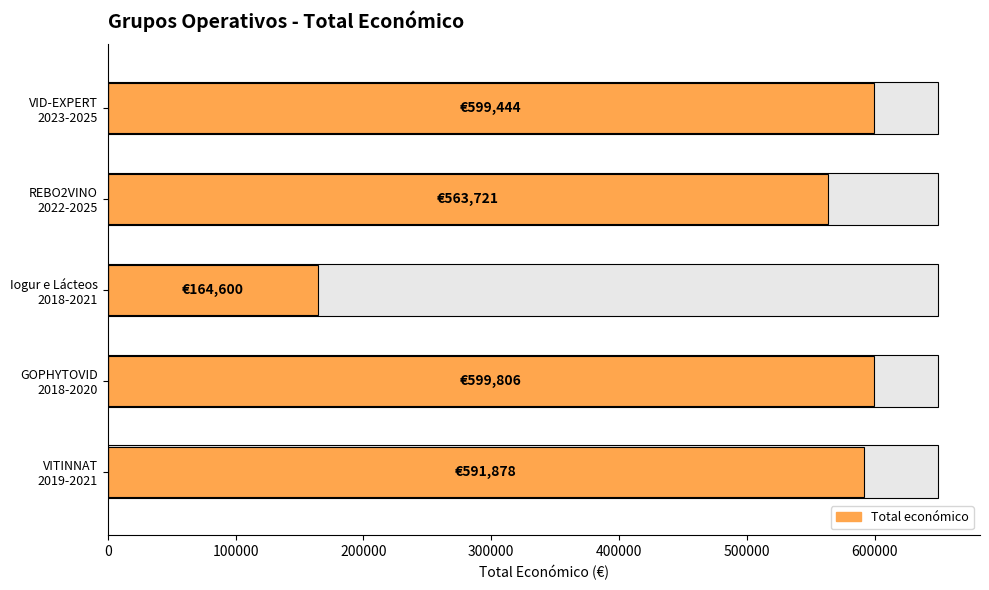

Reading left to right, list all the values displayed in this chart.

599444	563721	164600	599806	591878